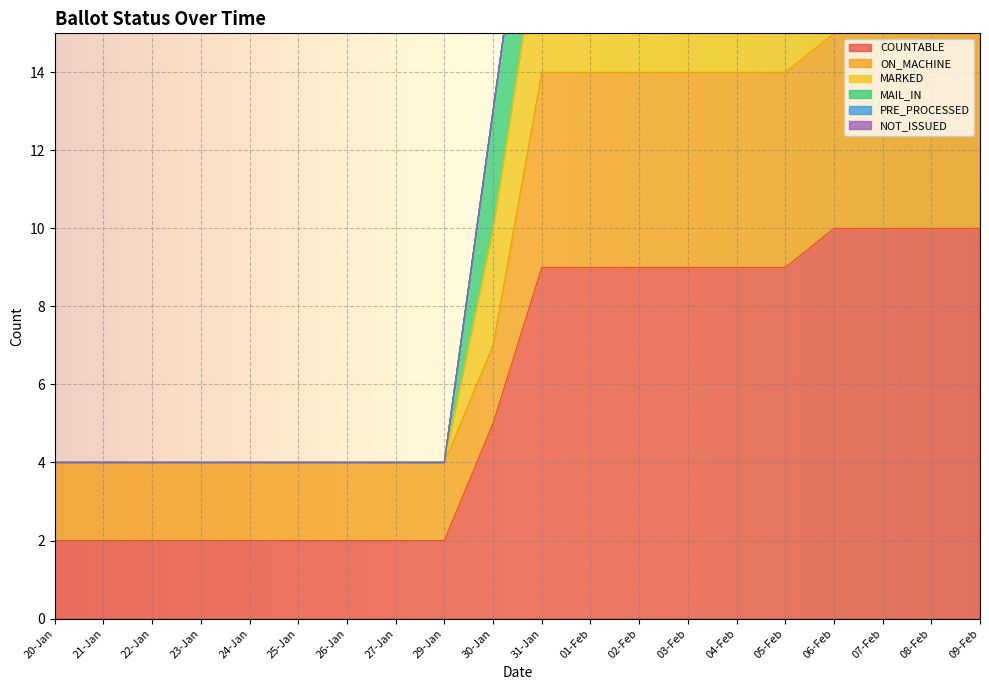

Which series changed the most between 29-Jan and 06-Feb?

MARKED